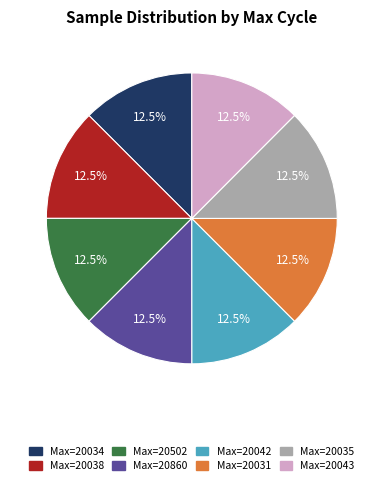

Count the number of slices in the pie.

8